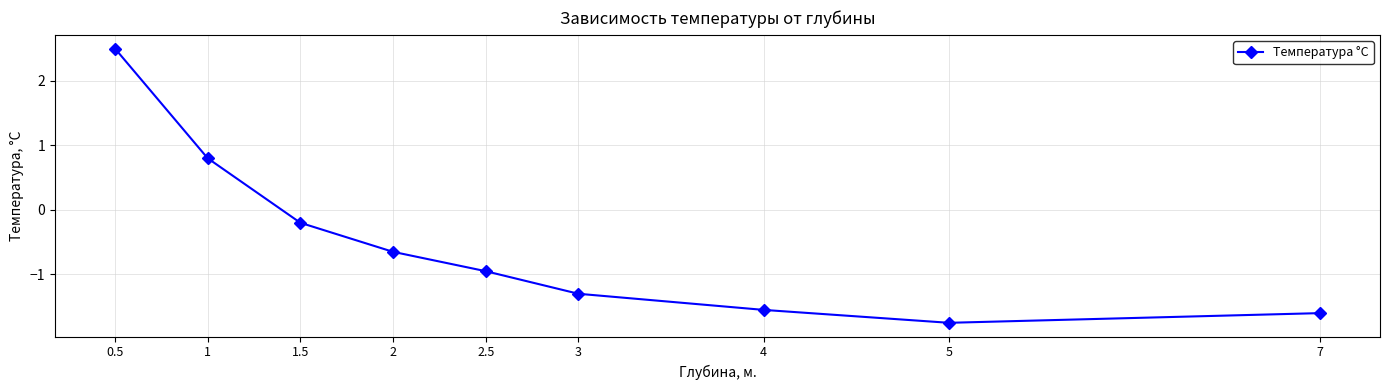

Reading left to right, extract all data points from this chart.

7=-1.6	5=-1.8	4=-1.6	3=-1.3	2.5=-0.9	2=-0.7	1.5=-0.2	1=0.8	0.5=2.5